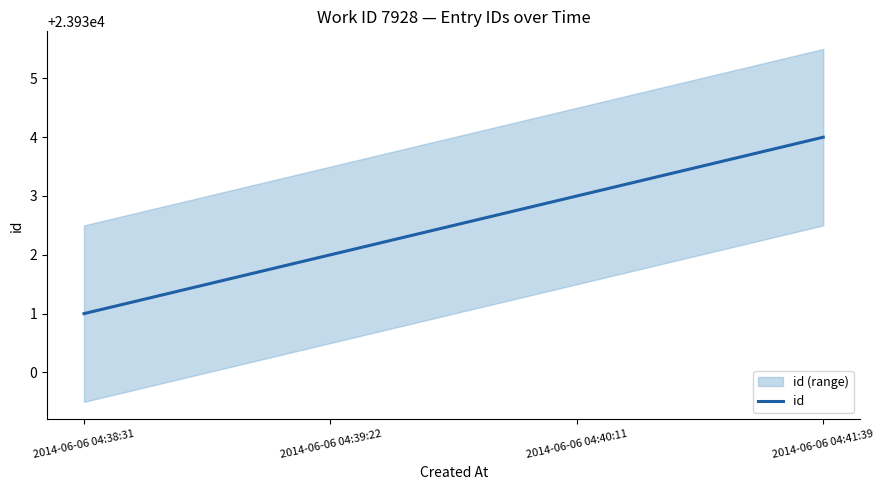

True or false: the data has more than 1 interior local peaks.

False